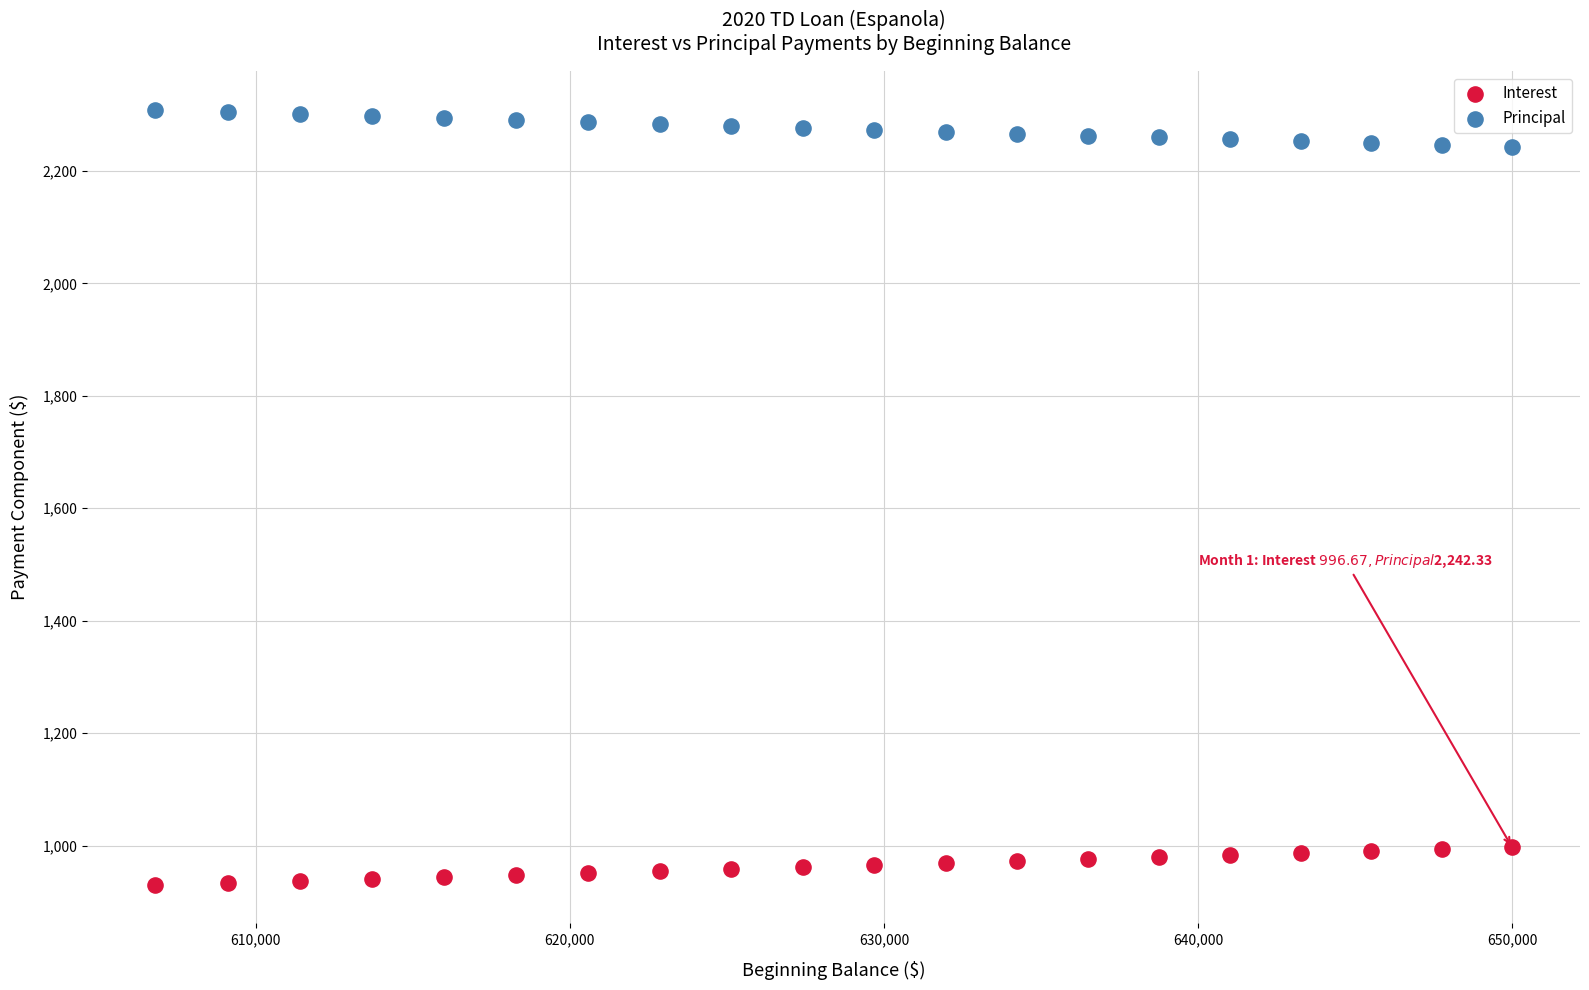

Which series contains the lowest Y value?

Interest